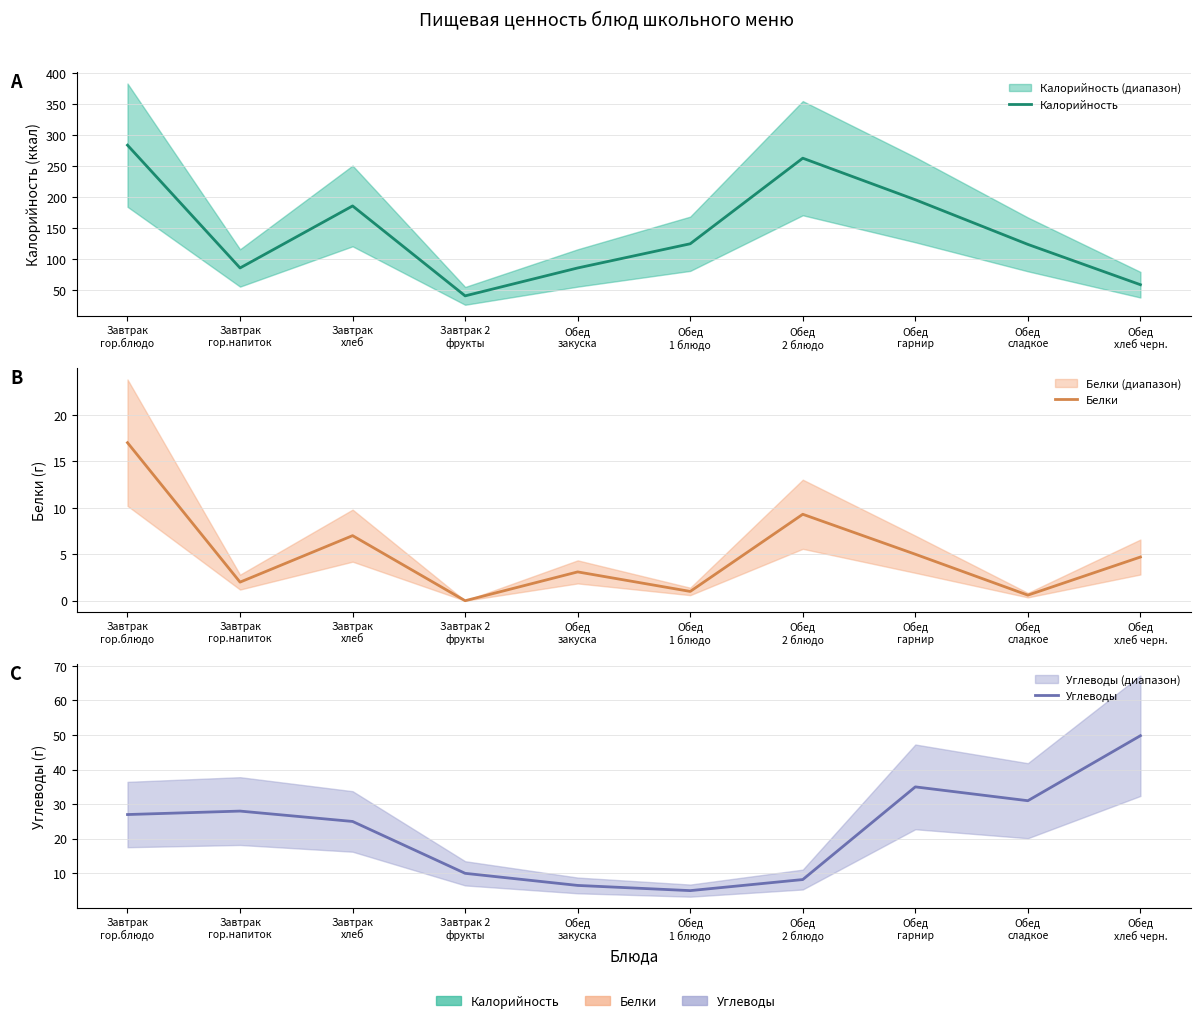

What is the sum of all Белки values?

49.7